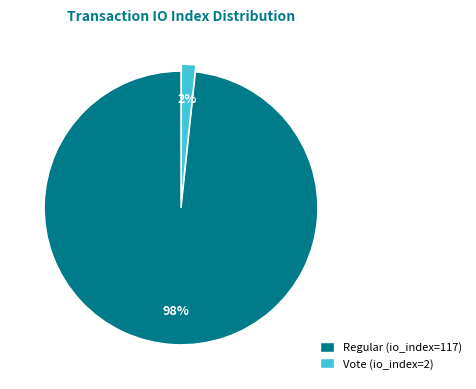

Which slice represents more than half of the pie?

Regular (io_index=117)